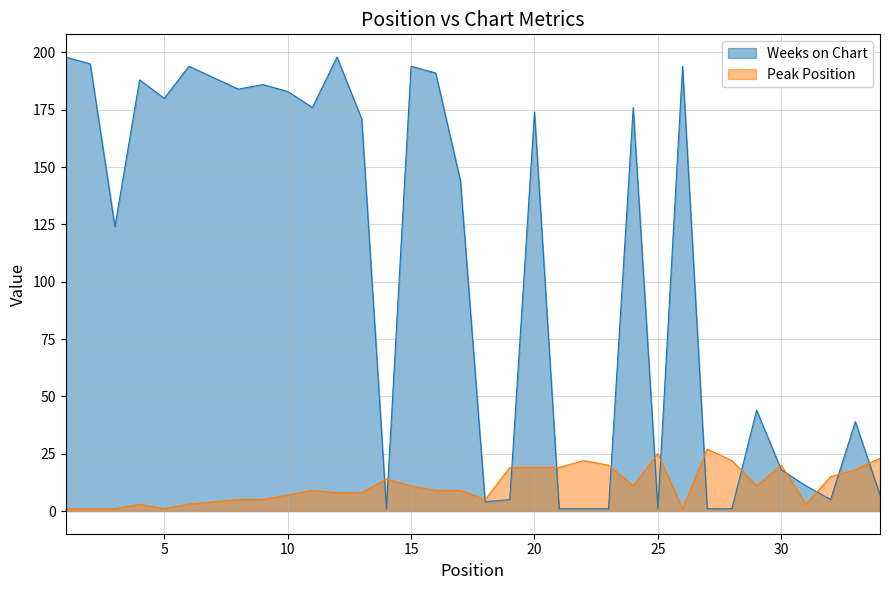

What is the sum of the Weeks on Chart values at 7 and 2?

384